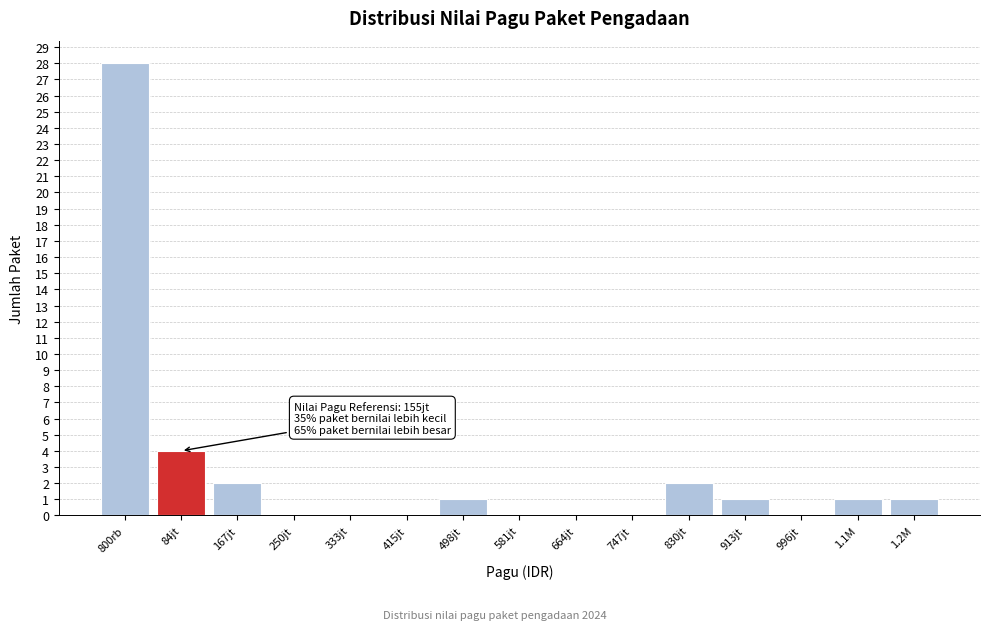

Reading right to left, what are all the values shown in this chart?

1.2M=1	1.1M=1	996jt=0	913jt=1	830jt=2	747jt=0	664jt=0	581jt=0	498jt=1	415jt=0	333jt=0	250jt=0	167jt=2	84jt=4	800rb=28